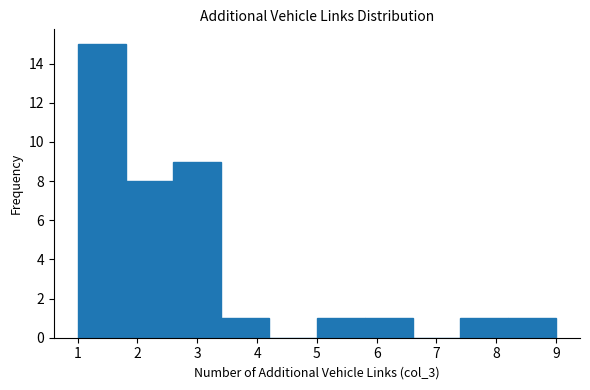

Over which range of the x-axis is the bar tallest?

1.0 to 1.8